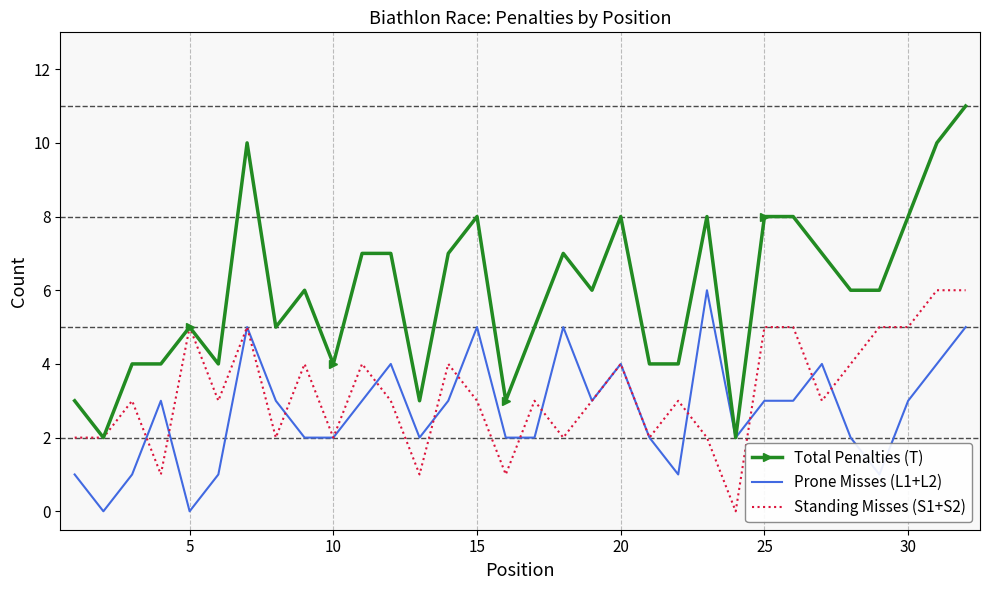

What is the maximum value shown in the chart?

11